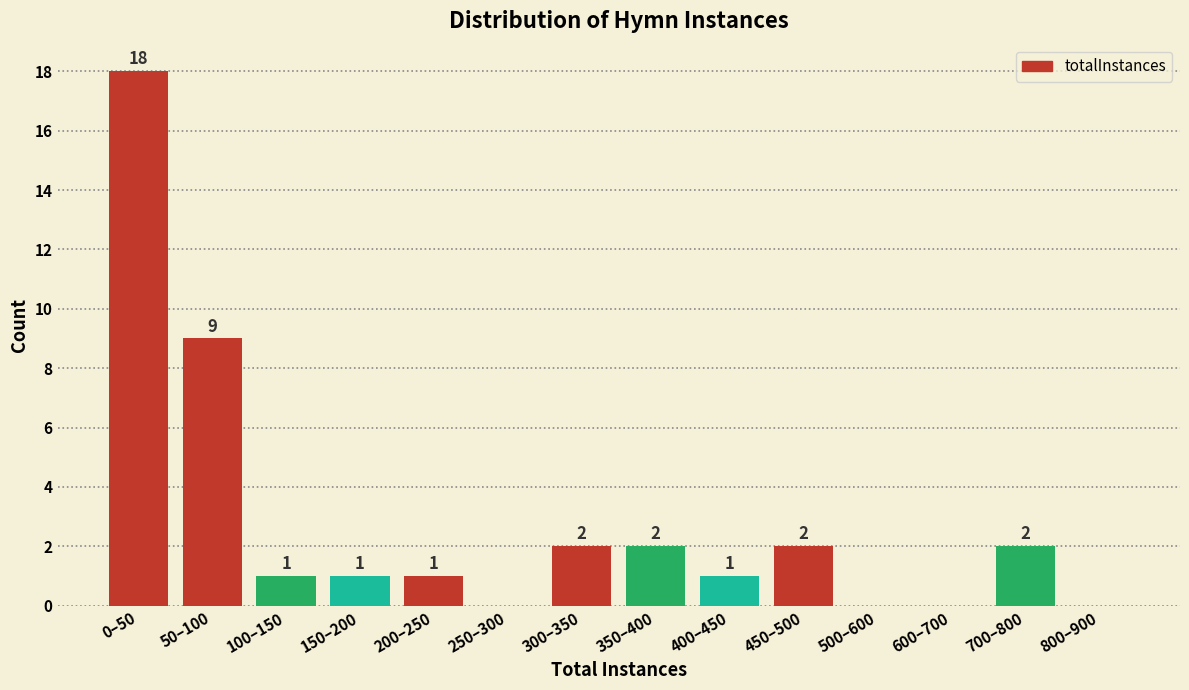

Reading left to right, list all the values displayed in this chart.

0–50=18	50–100=9	100–150=1	150–200=1	200–250=1	250–300=0	300–350=2	350–400=2	400–450=1	450–500=2	500–600=0	600–700=0	700–800=2	800–900=0